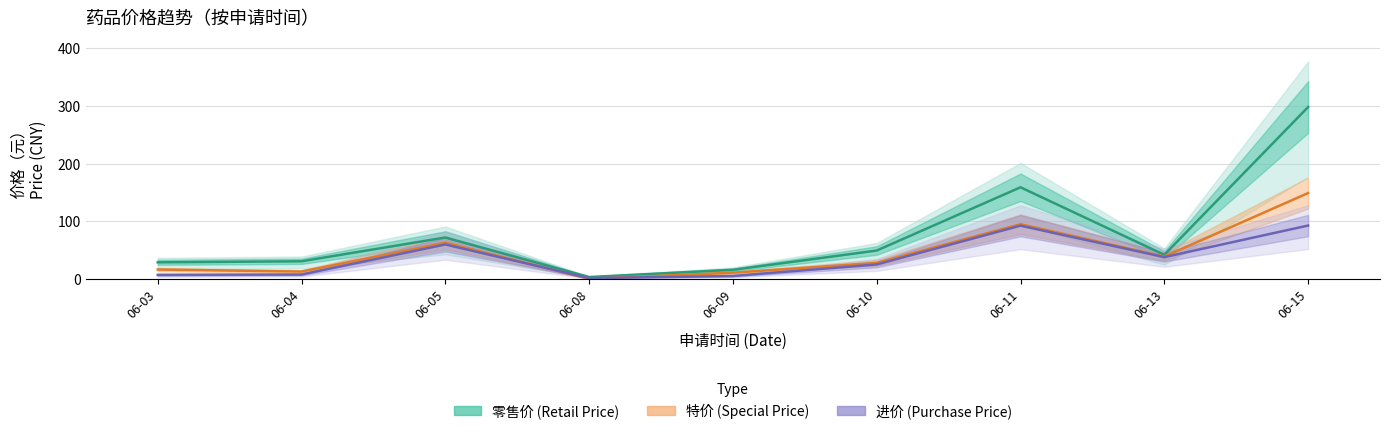

Does the chart display data point markers on the line(s)?

No